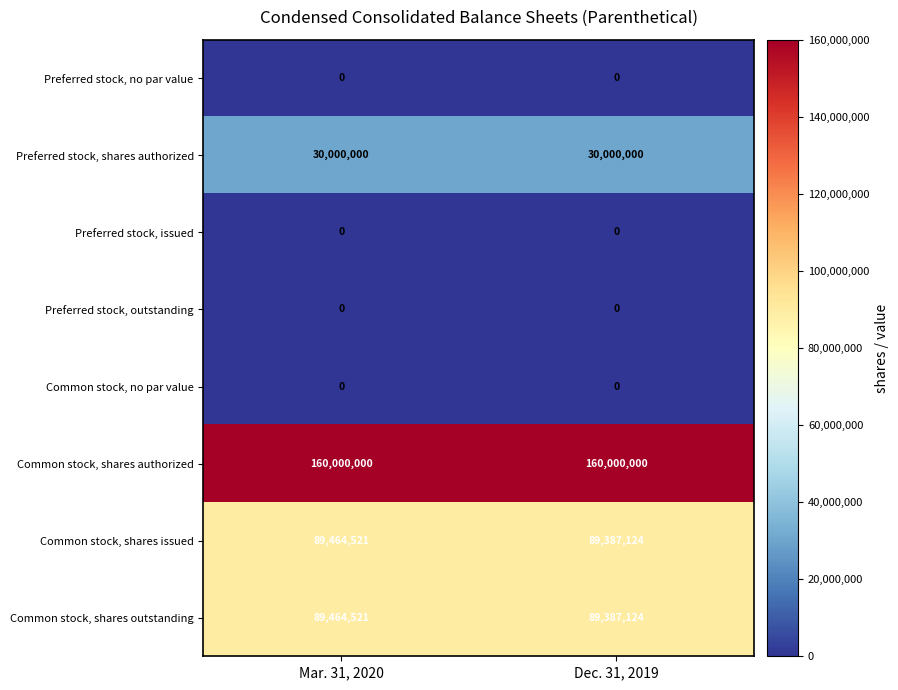

What is the total value across all series at Dec. 31, 2019?

368774248